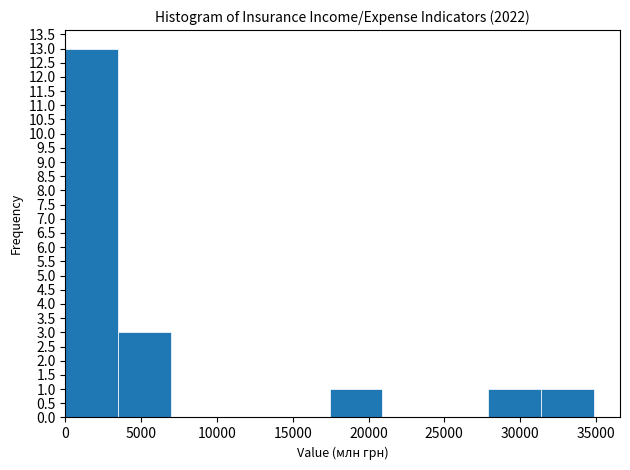

Over which range of the x-axis is the bar tallest?

0 to 3500